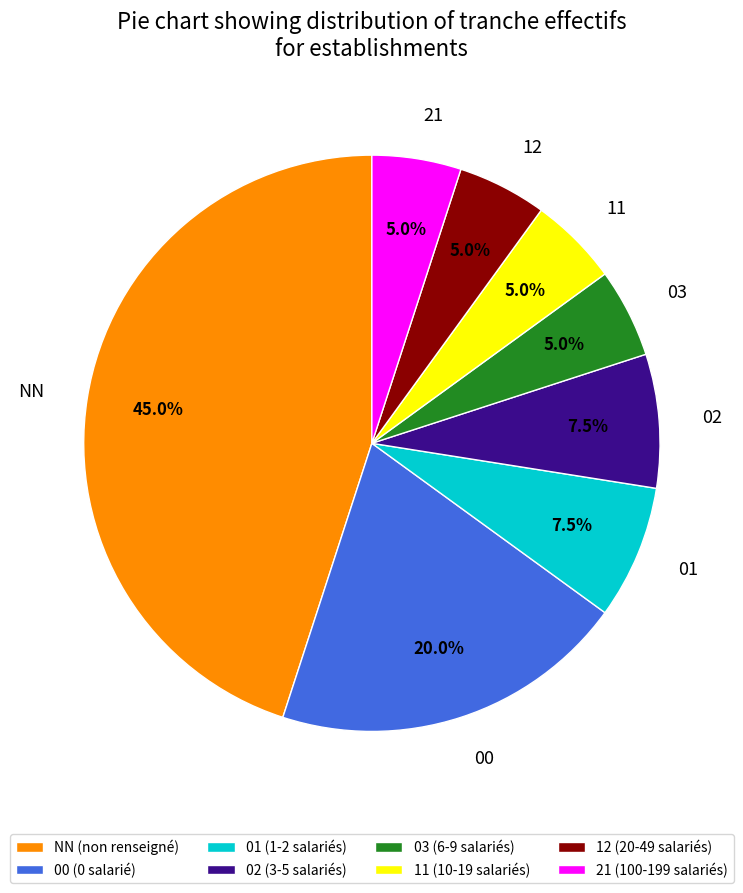

Approximately how many times larger is the value at 21 compared to 03?

1.0